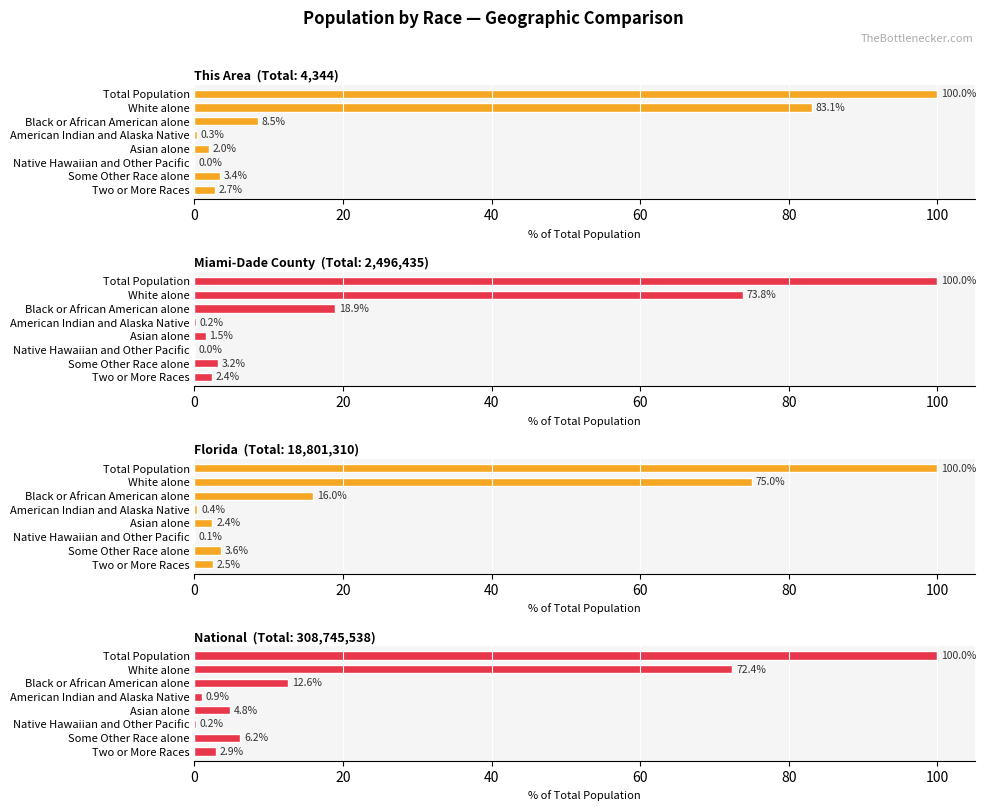

At how many categories does at least one series exceed 69?

2